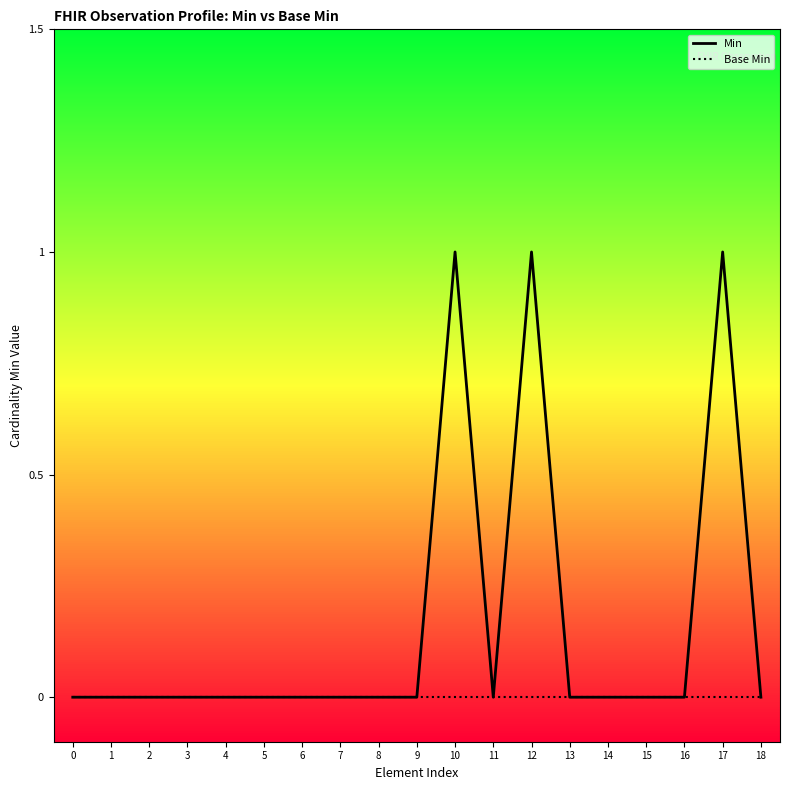

Rank the series by their average value, from highest to lowest.

Min, Base Min